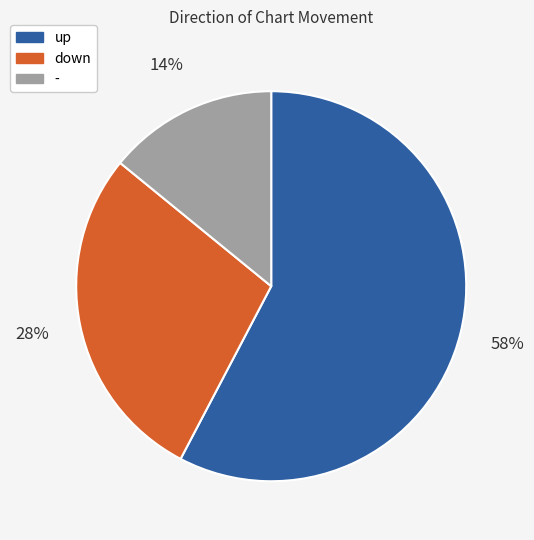

To the nearest percent, what portion does - represent?

14%